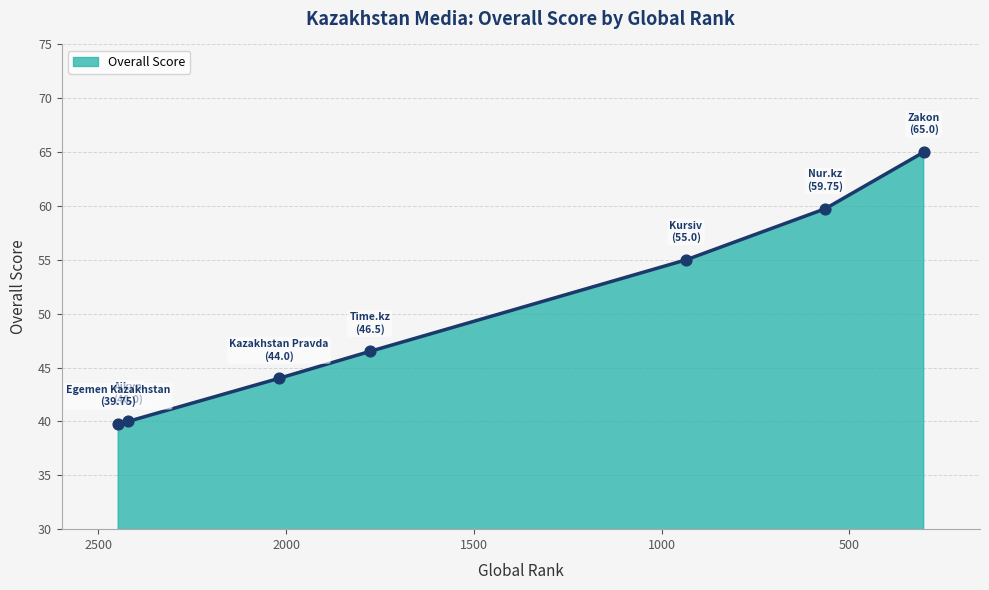

What is the change in value from Kursiv to Zakon?

+10.0